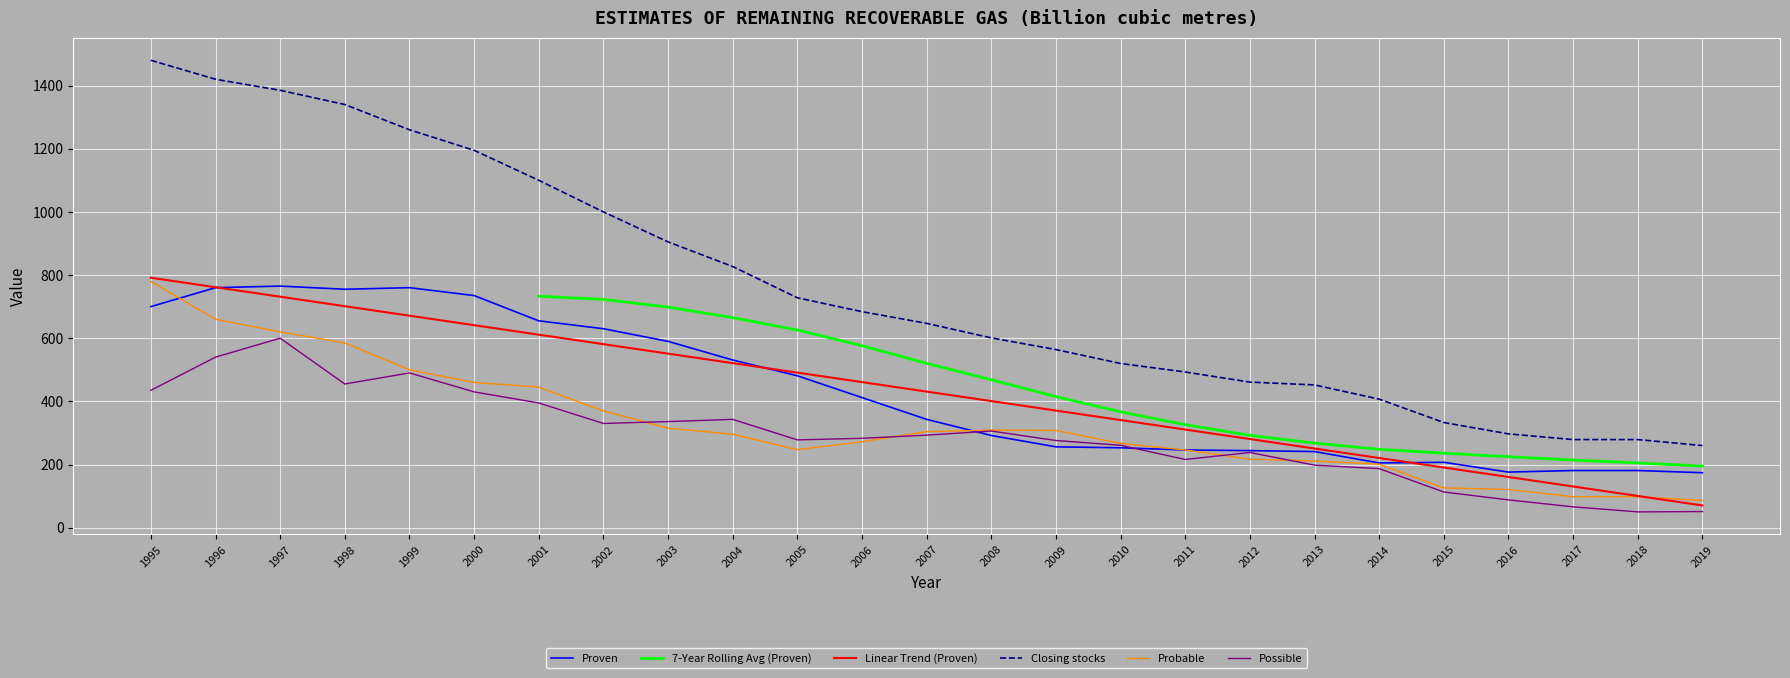

True or false: Closing stocks and Possible cross at least once.

False